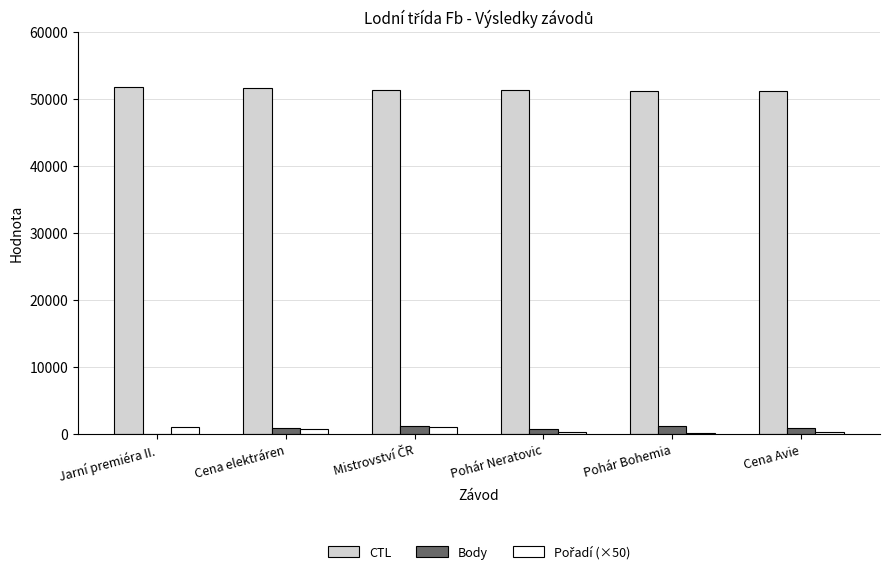

What is the maximum value shown in the chart?

51802